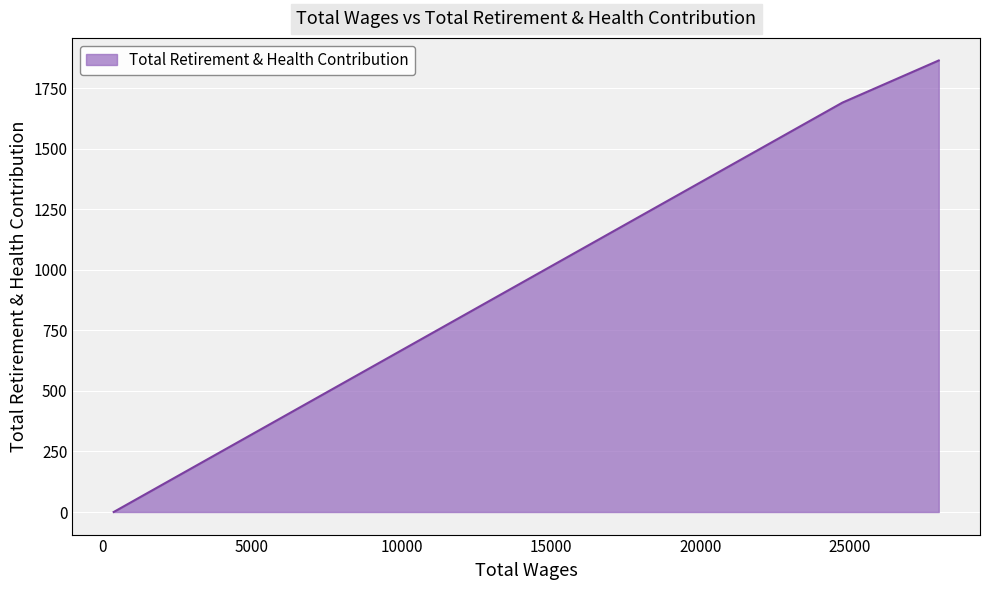

What is the greatest value displayed?

1864